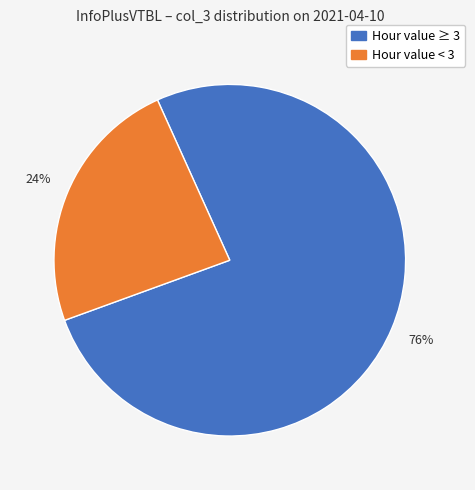

True or false: Hour value ≥ 3 accounts for 76% of the total.

True